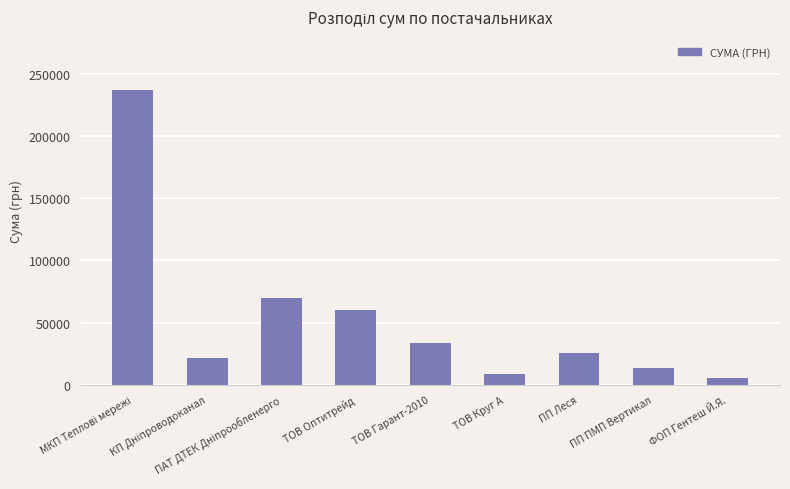

What is the average value?

52857.3